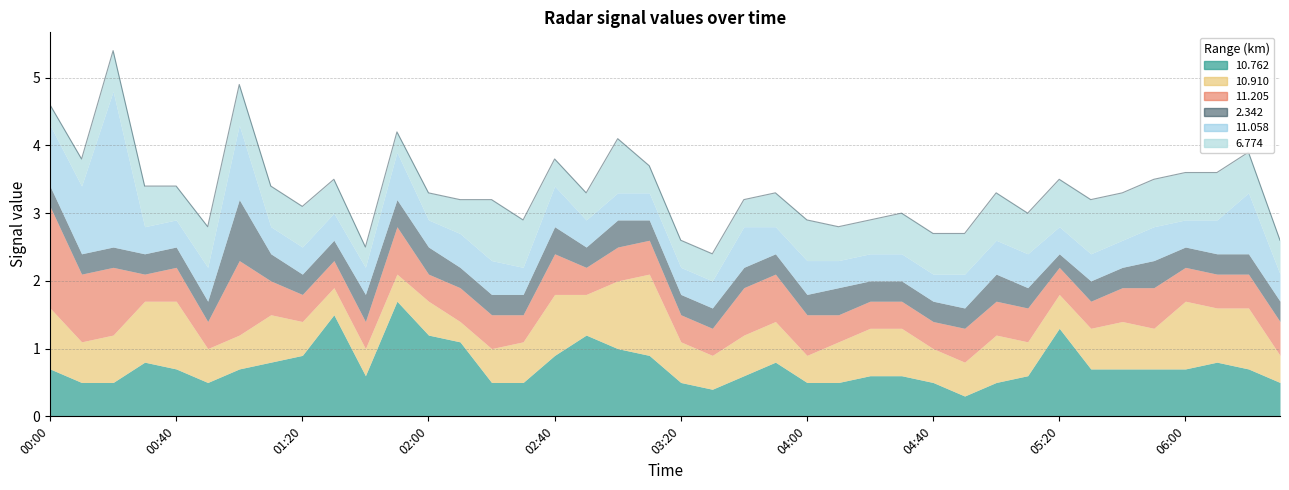

Rank the series at 2007/05/30 04:30 from lowest to highest value.

2.342, 11.205, 11.058, 10.762, 6.774, 10.910